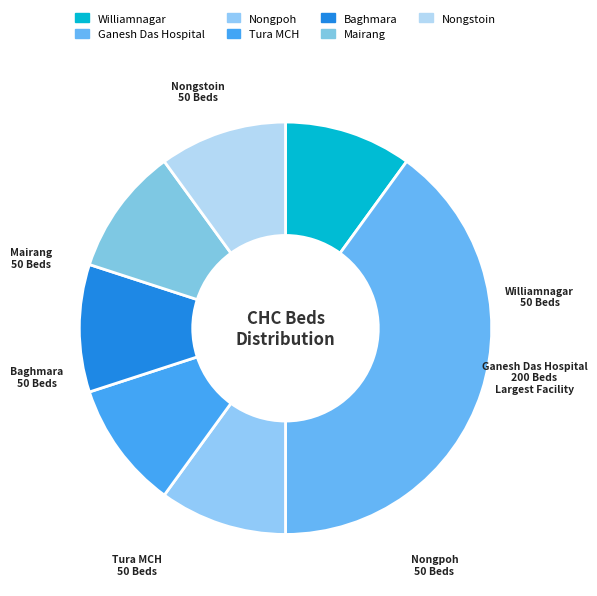

Is it true that Ganesh Das Hospital is 30% of the pie?

False